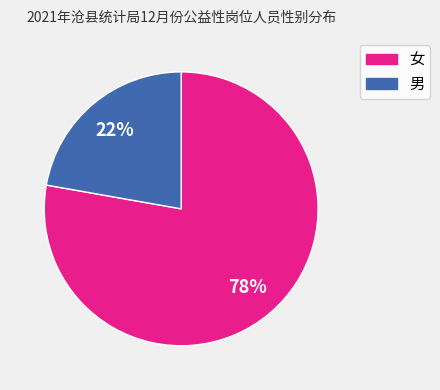

Rank the categories by value from highest to lowest.

女, 男